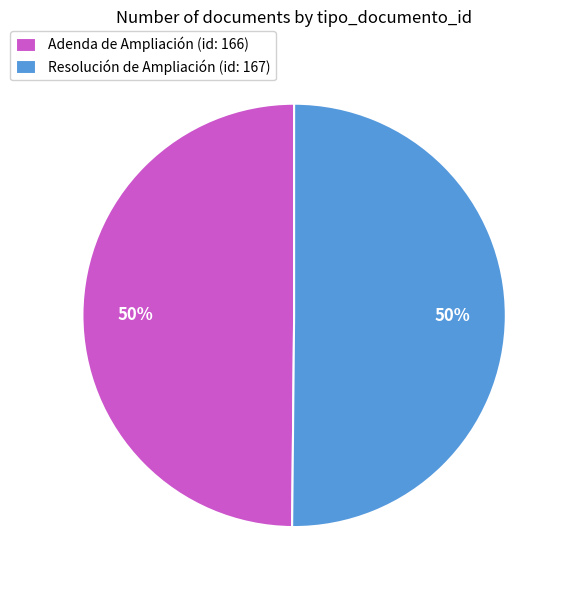

True or false: Adenda de Ampliación accounts for 50% of the total.

True